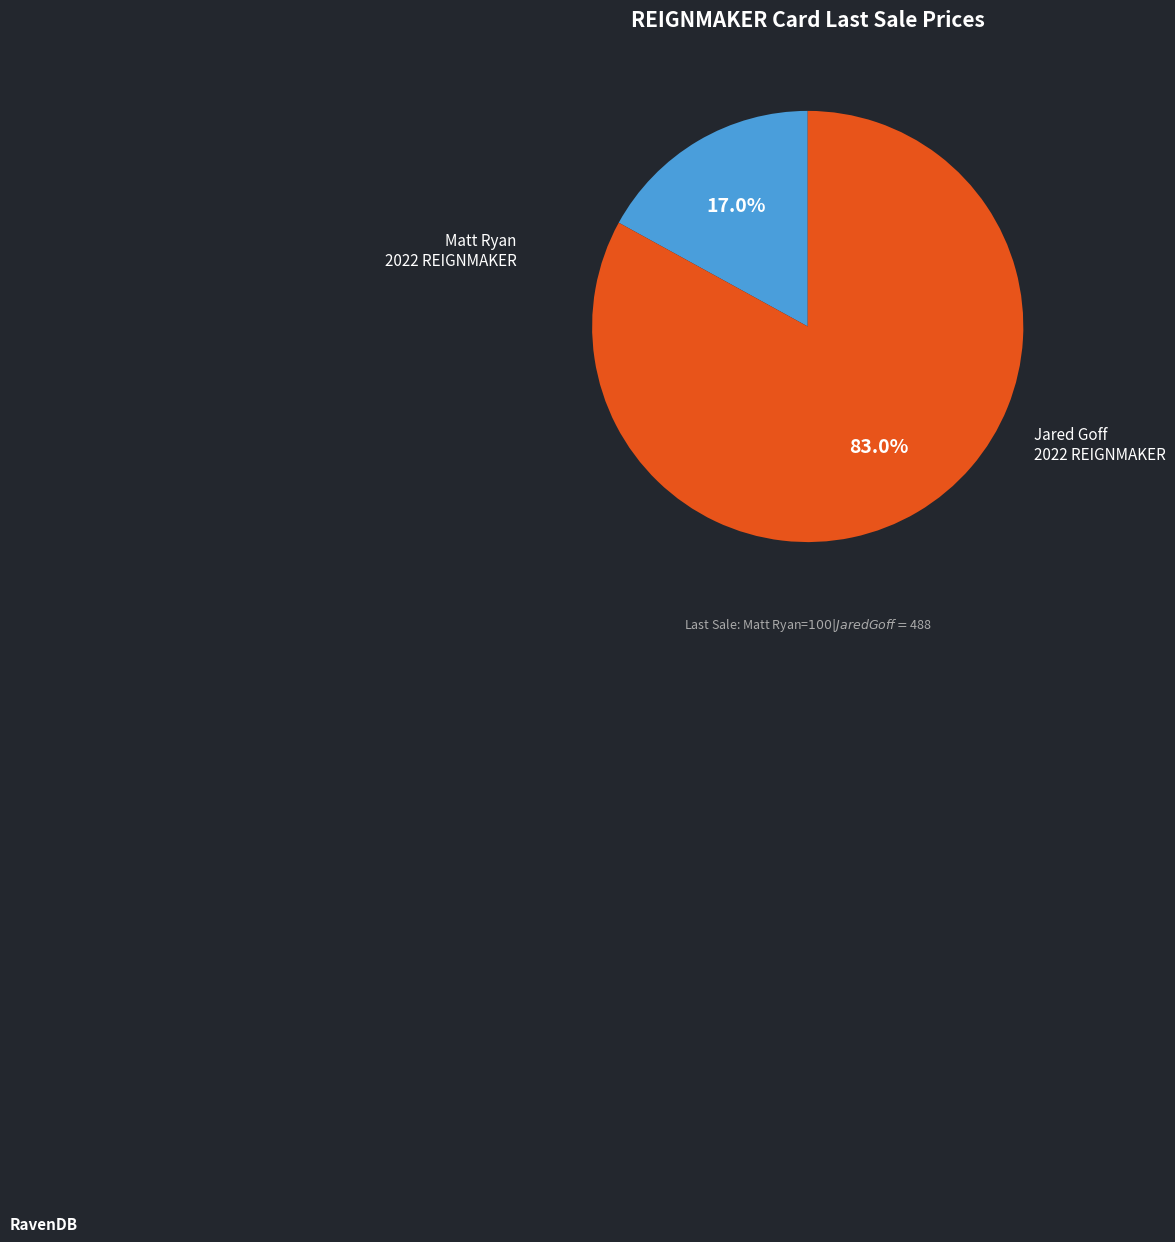

Is there any slice that represents more than half of the pie?

Yes